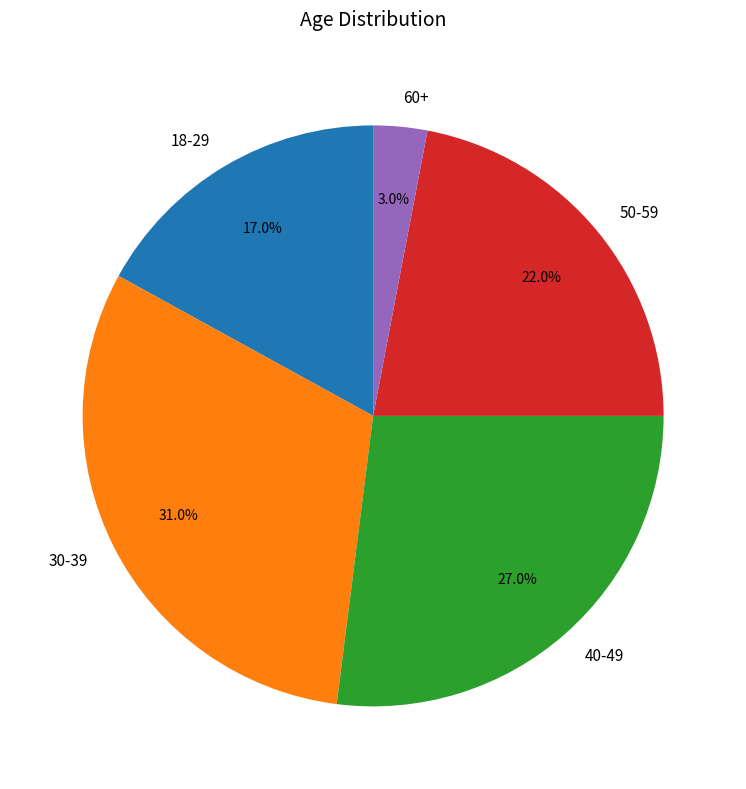

Is there a majority slice in this chart?

No